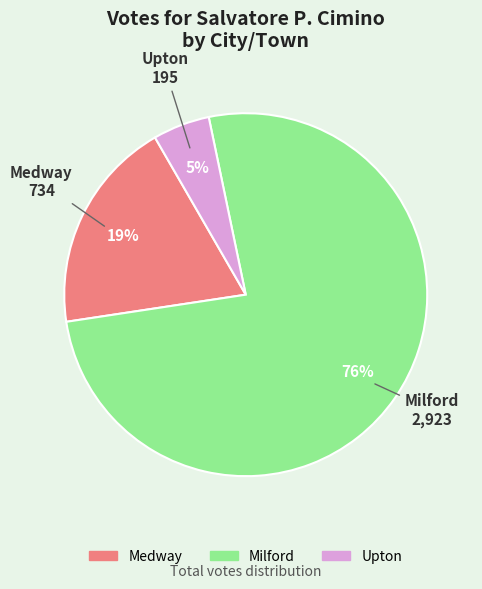

Which has a higher value, Upton or Milford?

Milford